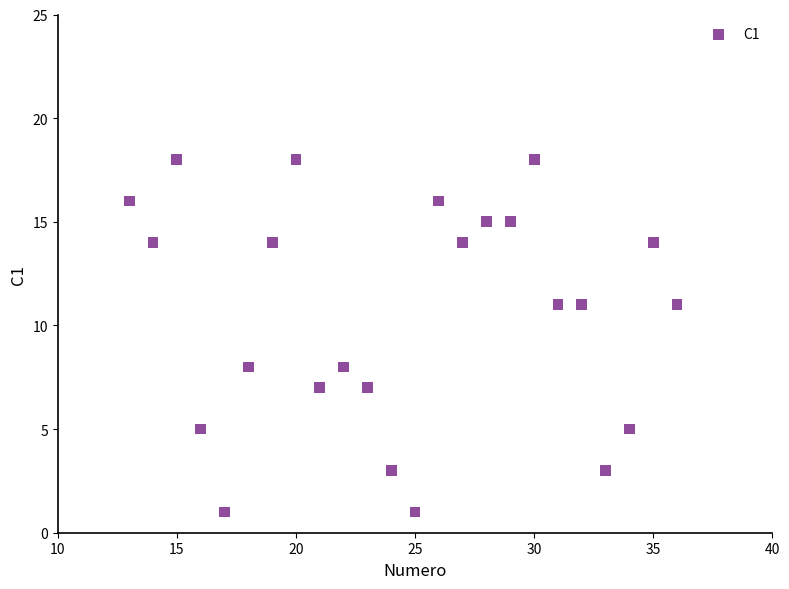

What is the range of X values (max minus min)?

23